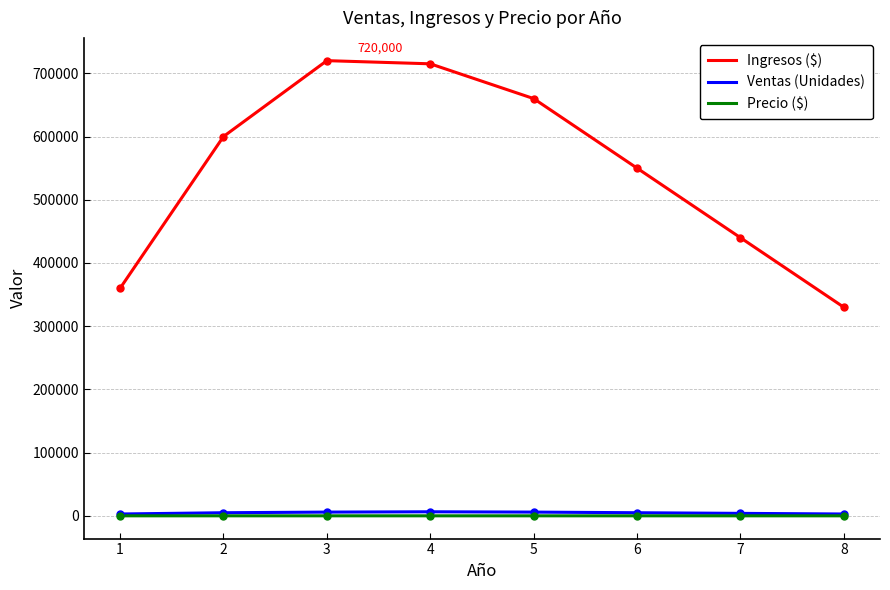

Between 5 and 6, which series saw the biggest shift?

Ingresos ($)